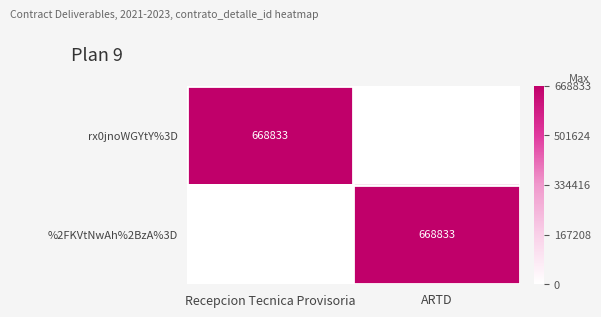

The value of %2FKVtNwAh%2BzA%3D at ARTD is 668833. True or false?

True